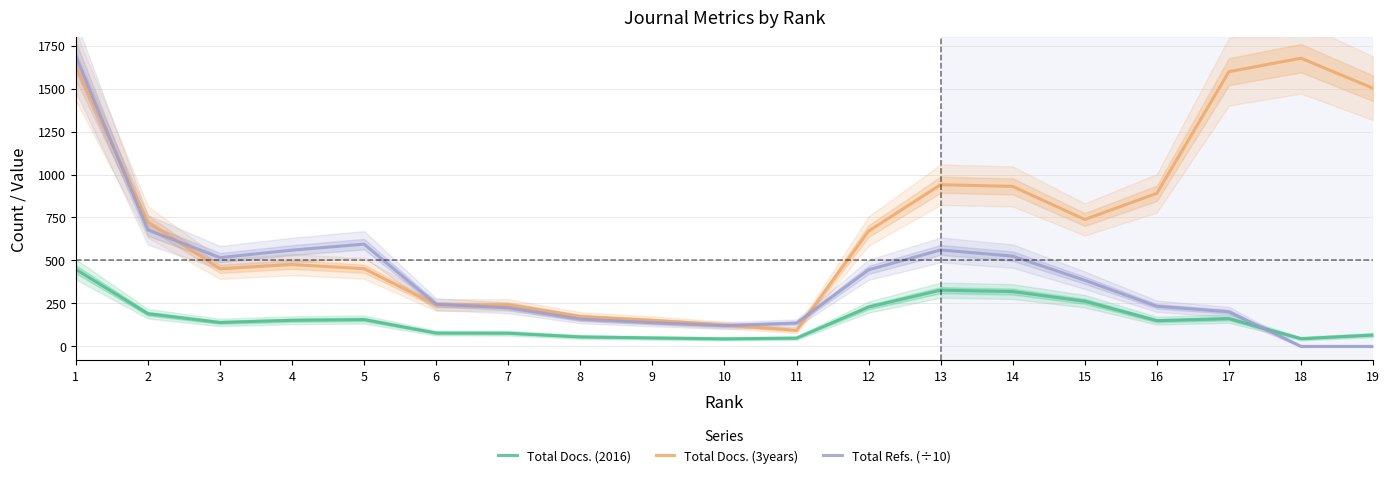

What is the total value across all series at 10?

288.2